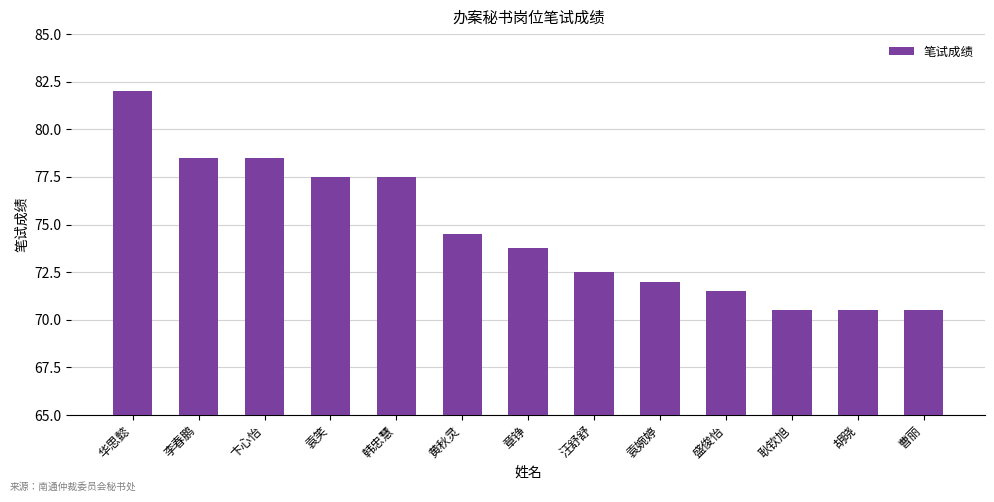

Approximately how many times larger is the value at 曹丽 compared to 华思懿?

0.9